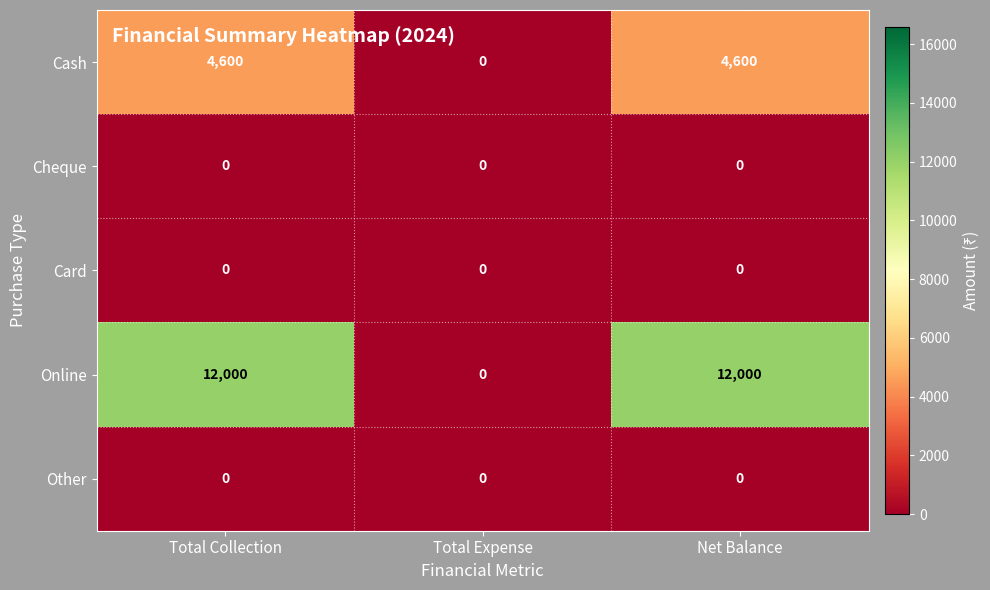

True or false: Other has a value of 0 at Net Balance.

True